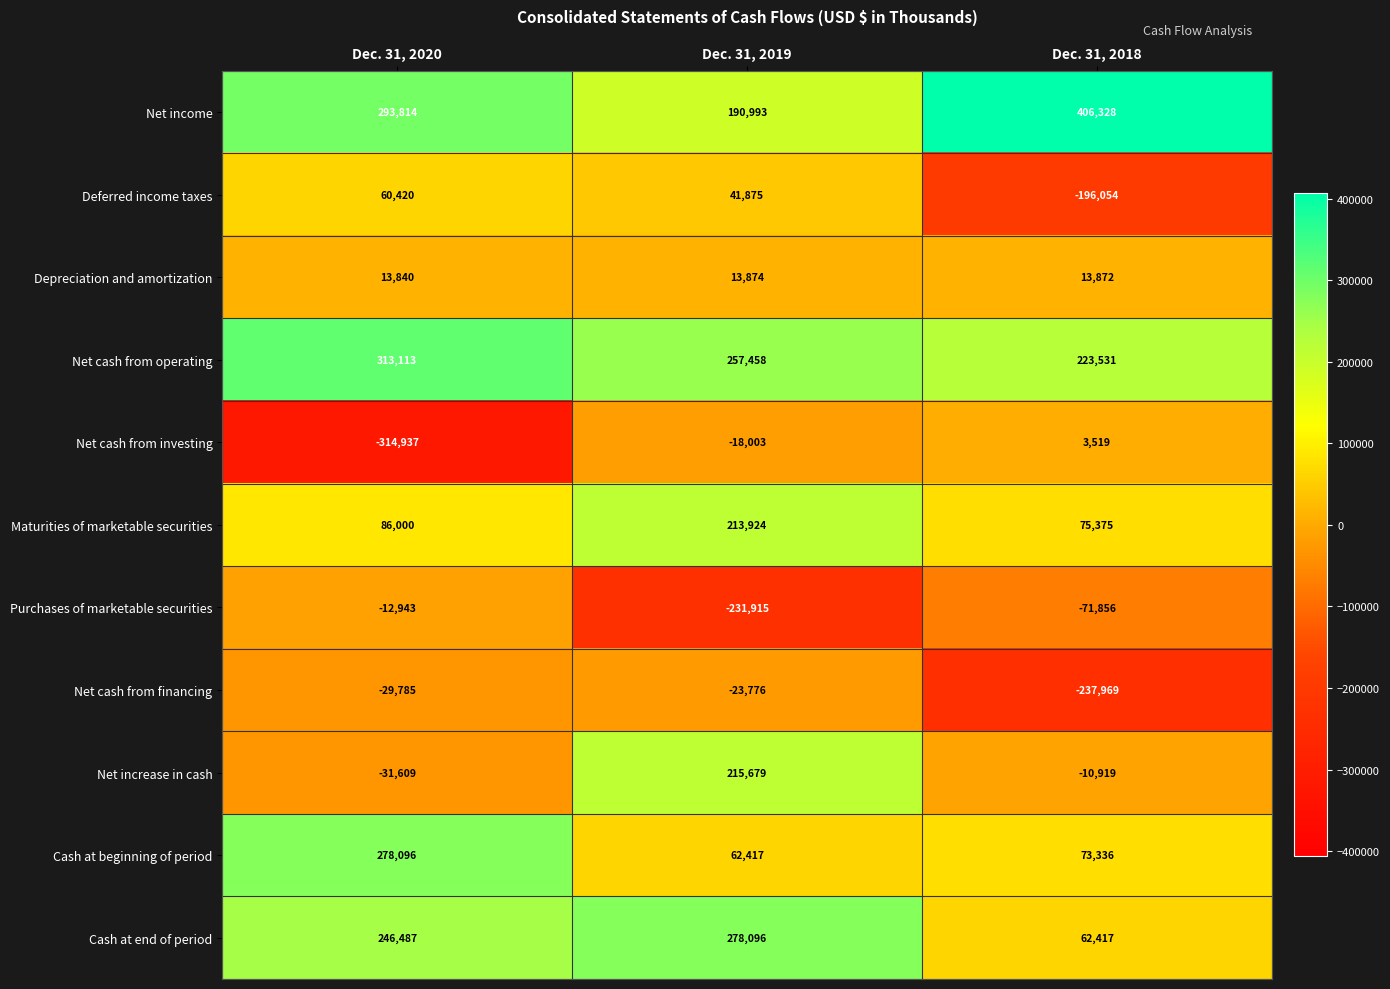

The Depreciation and amortization series shows 3398 at Dec. 31, 2020. True or false?

False